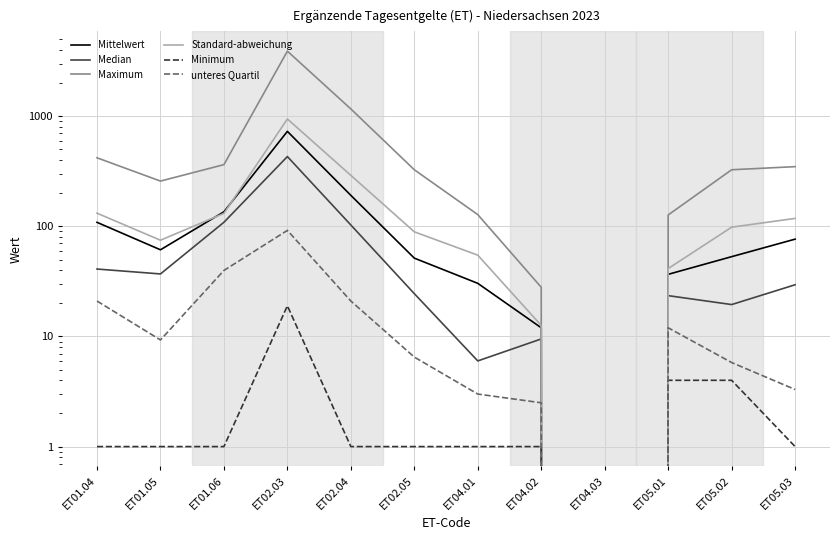

Rank the categories by Median value from highest to lowest.

ET02.03, ET01.06, ET02.04, ET01.04, ET01.05, ET05.03, ET02.05, ET05.01, ET05.02, ET04.02, ET04.01, ET04.03